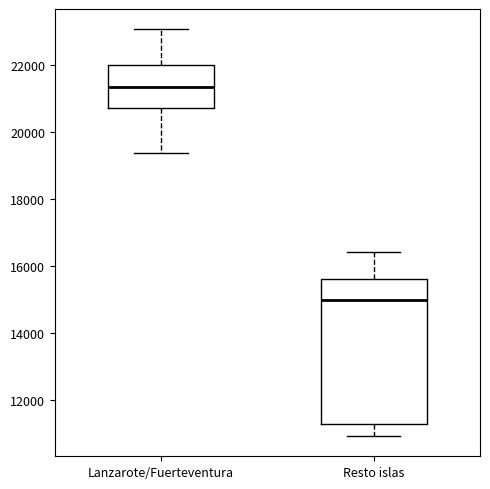

Reading left to right, transcribe this box plot: for each box, give where its median line is, the range the box spans, and where its two whiskers end, as read against the y-axis. The values are not printed on the chart, so give them approximately, as read against the axis.

Lanzarote/Fuerteventura: median 21400, box 20800 to 22000, whiskers 19400 to 23000
Resto islas: median 15000, box 11200 to 15600, whiskers 11000 to 16400